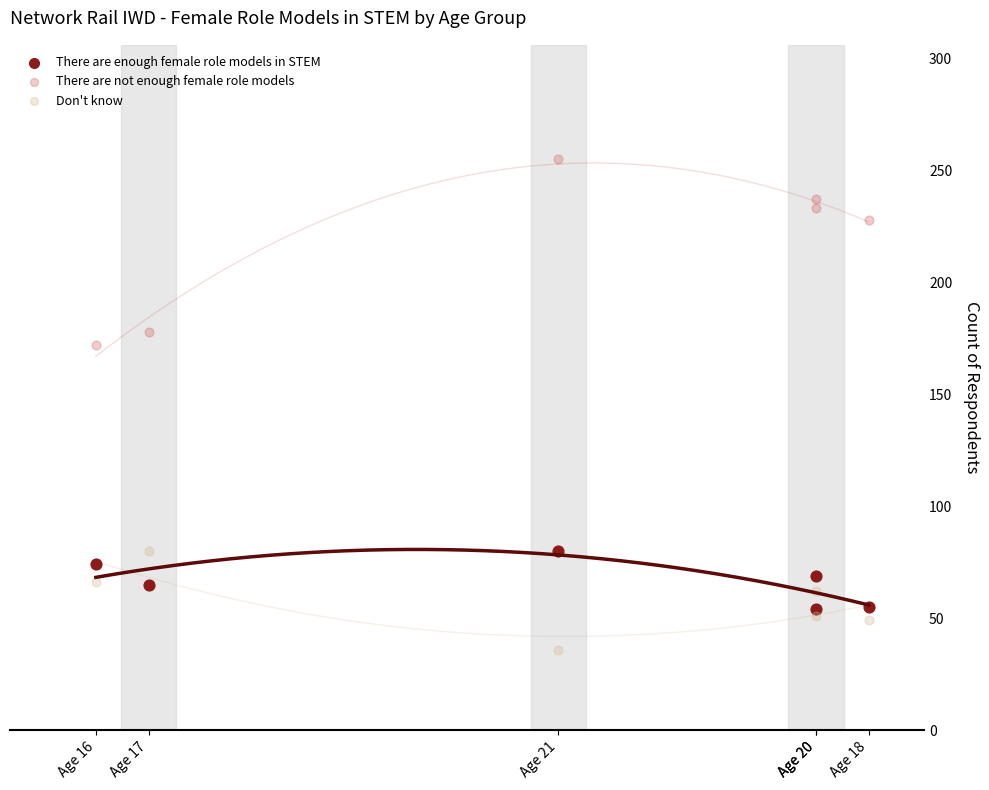

Across all series, what Y value is closest to 145?

172